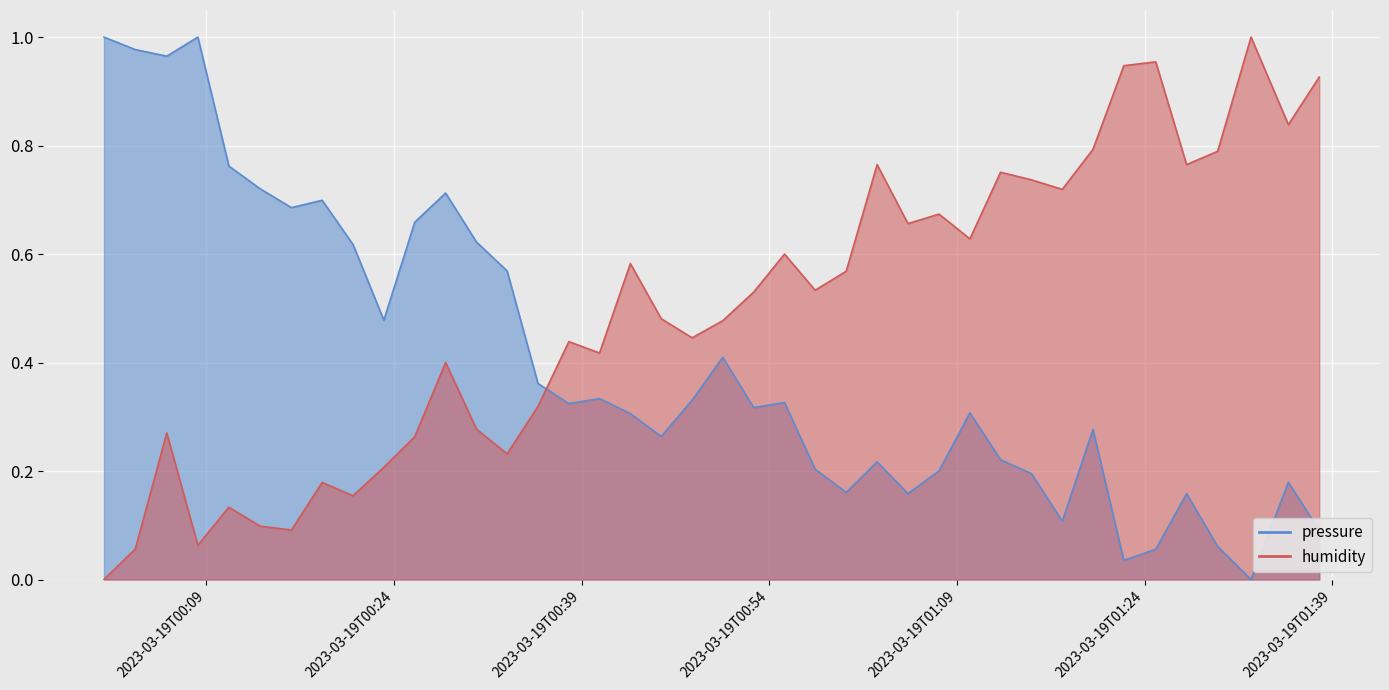

True or false: humidity has a value of 0.2 at 2023-03-19T00:18:16.

True